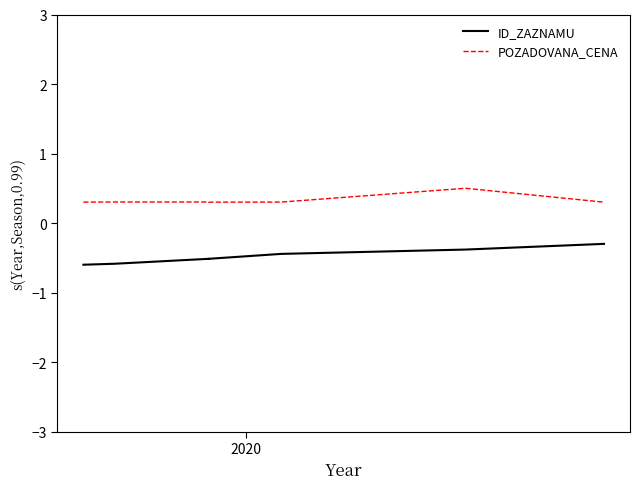

How many distinct data groups are displayed?

2